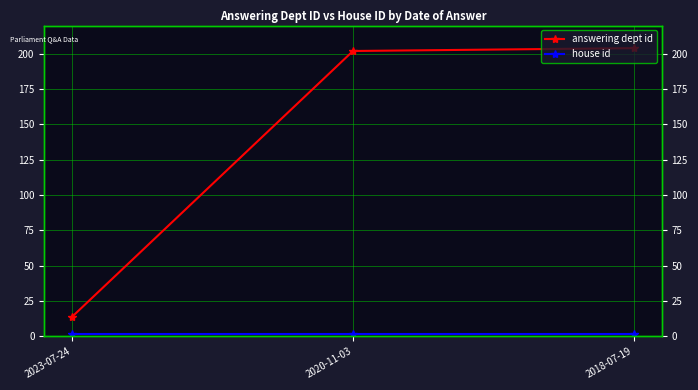

List the series in order of their overall mean, lowest first.

house id, answering dept id